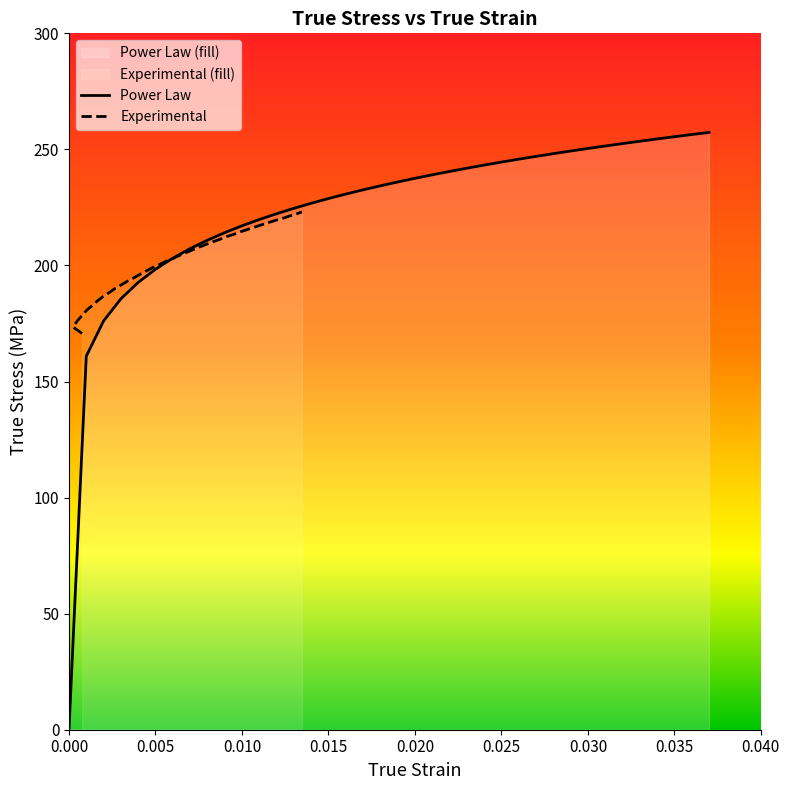

Count the number of data series in this chart.

2